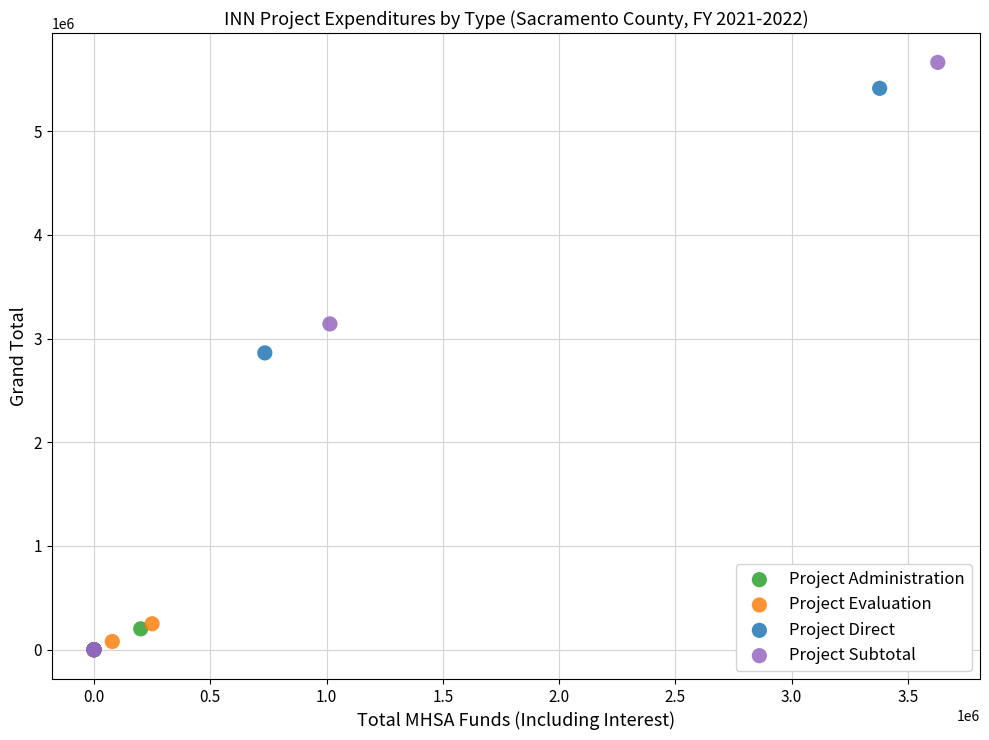

Which series has the widest spread of Y values?

Project Subtotal